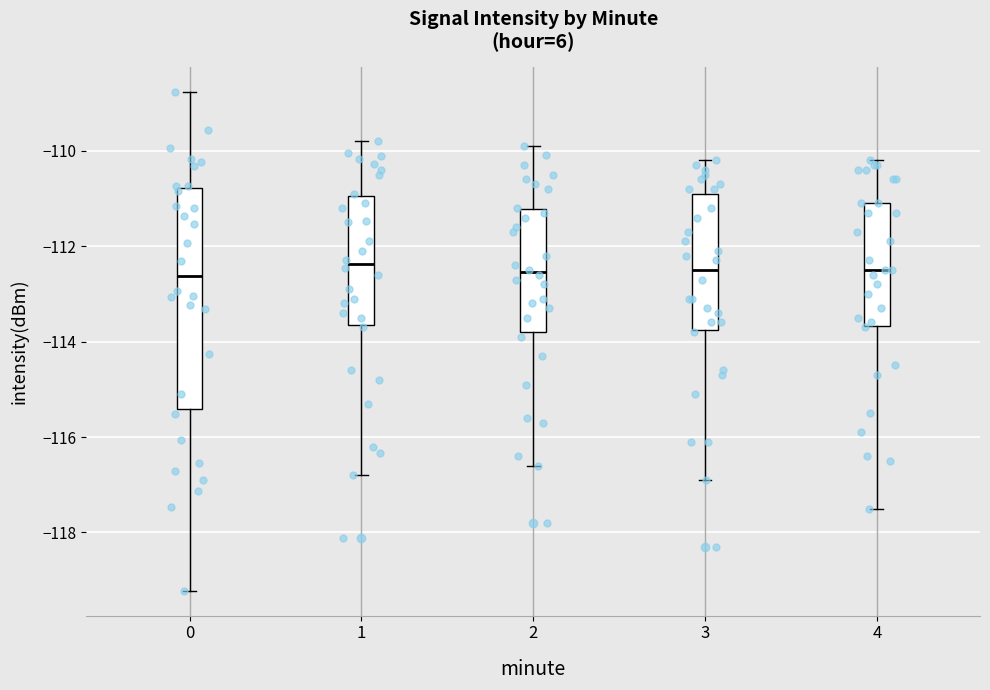

Reading left to right, read every box against the y-axis: the position of its median line, the range the box covers, and the ends of its whiskers. The values are not printed on the chart, so give them approximately, as read against the axis.

0: median -112.6, box -115.4 to -110.8, whiskers -119.2 to -108.8
1: median -112.4, box -113.6 to -111.0, whiskers -116.8 to -109.8
2: median -112.6, box -113.8 to -111.2, whiskers -116.6 to -109.8
3: median -112.4, box -113.8 to -110.8, whiskers -116.8 to -110.2
4: median -112.4, box -113.6 to -111.0, whiskers -117.4 to -110.2